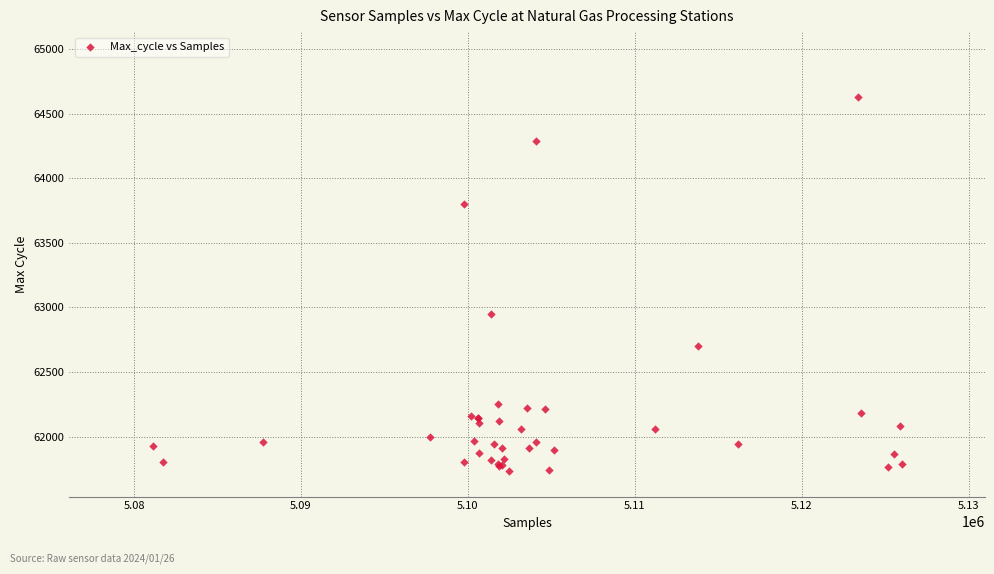

What Y value in the scatter plot is closest to 63184?

62947